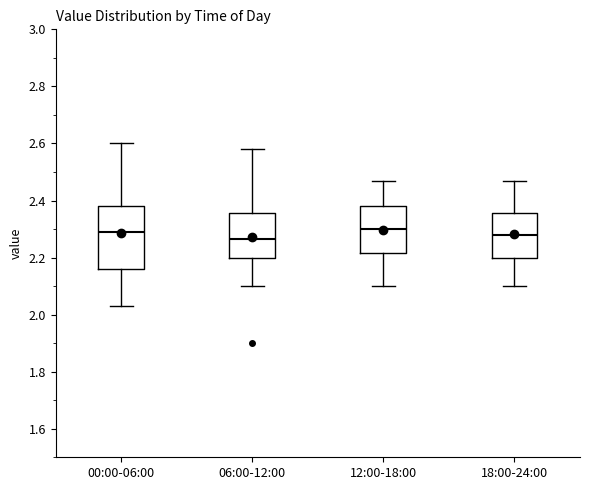

Reading left to right, read every box against the y-axis: the position of its median line, the range the box covers, and the ends of its whiskers. The values are not printed on the chart, so give them approximately, as read against the axis.

00:00-06:00: median 2.30, box 2.16 to 2.38, whiskers 2.04 to 2.60
06:00-12:00: median 2.26, box 2.20 to 2.36, whiskers 2.10 to 2.58
12:00-18:00: median 2.30, box 2.22 to 2.38, whiskers 2.10 to 2.48
18:00-24:00: median 2.28, box 2.20 to 2.36, whiskers 2.10 to 2.48